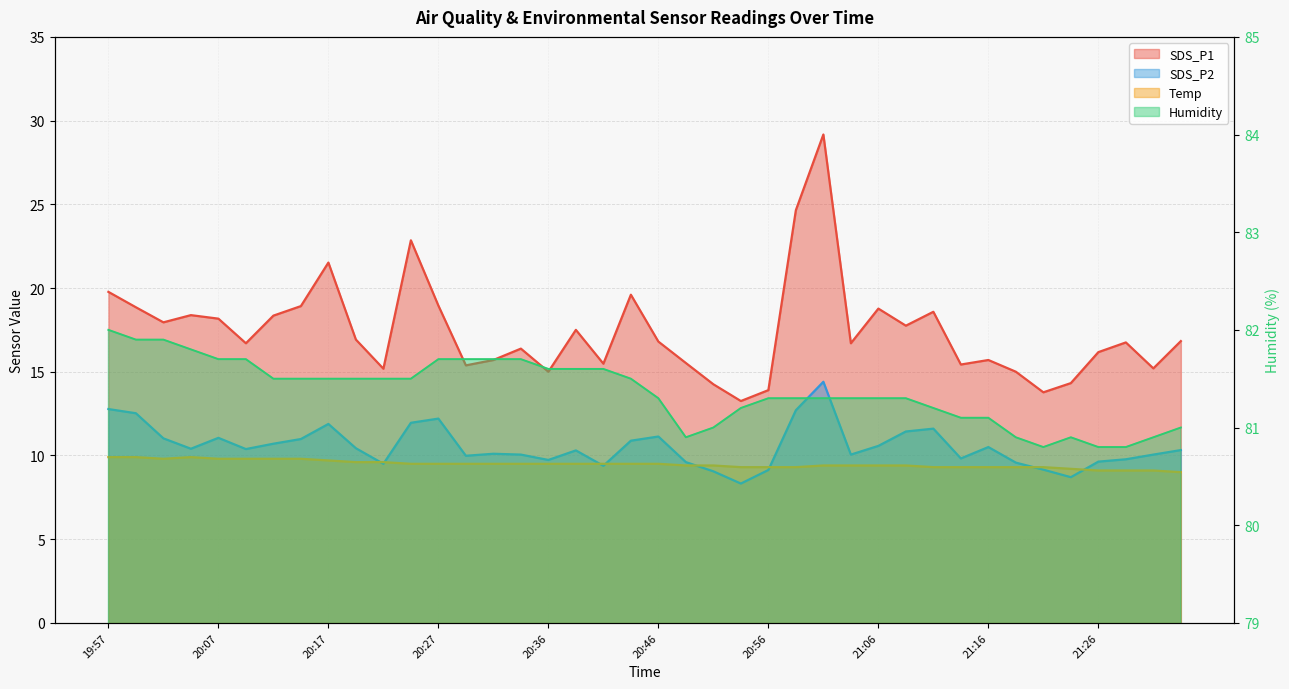

Does the chart have visible grid lines?

Yes